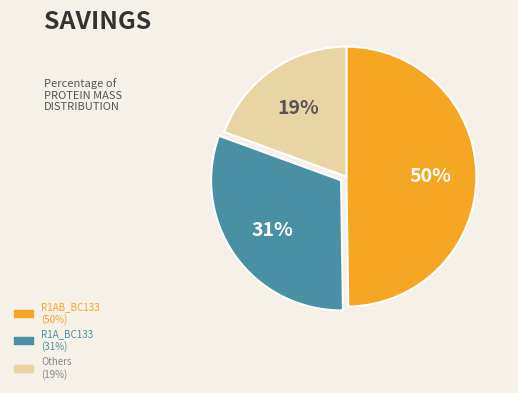

Is there a majority slice in this chart?

No